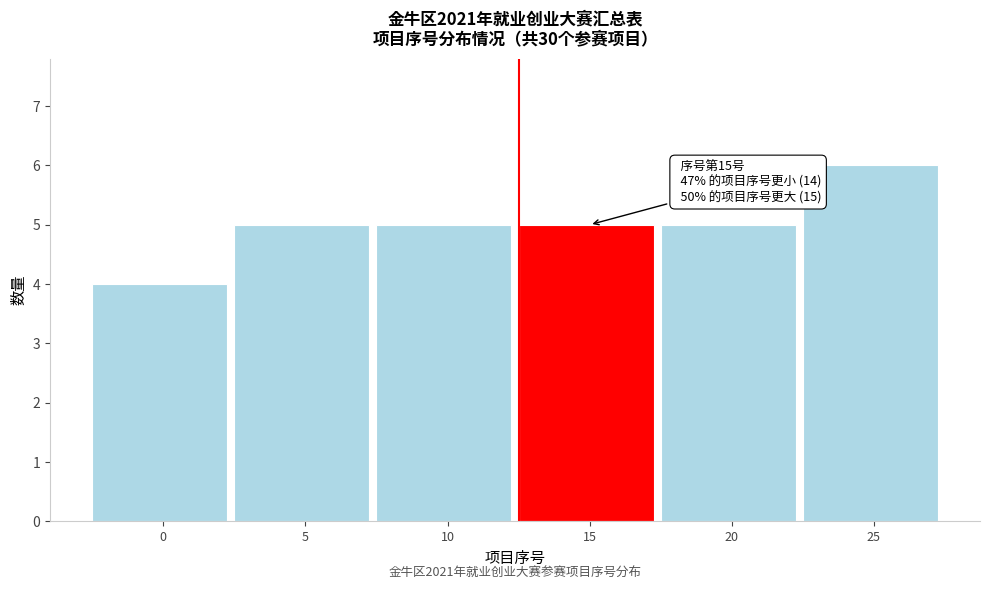

Reading left to right, what are all the values shown in this chart?

0=4	5=5	10=5	15=5	20=5	25=6